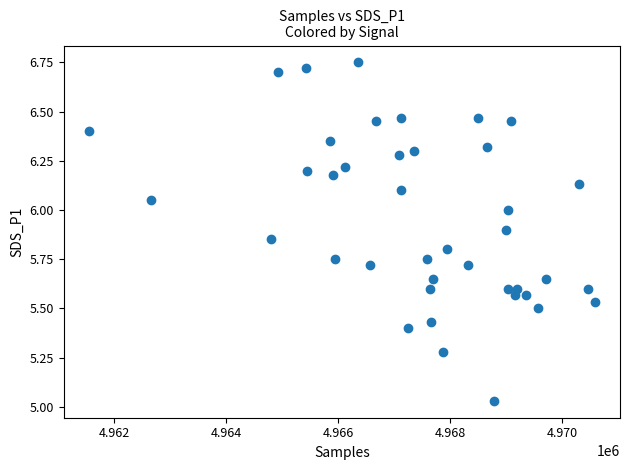

What is the range of X values (max minus min)?

9036.0